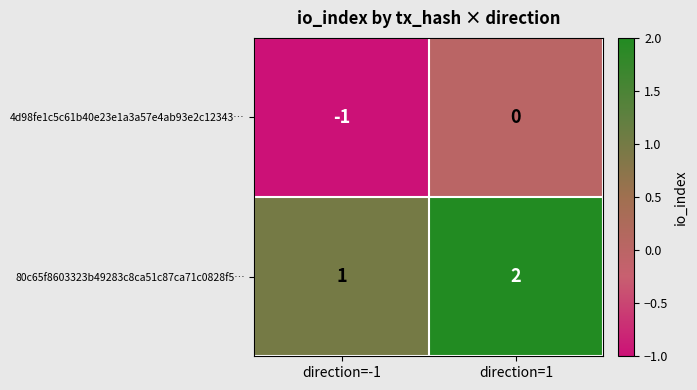

List the labels in order of 80c65f8603323b49283c8ca51c87ca71c0828f5… value, largest first.

direction=1, direction=-1